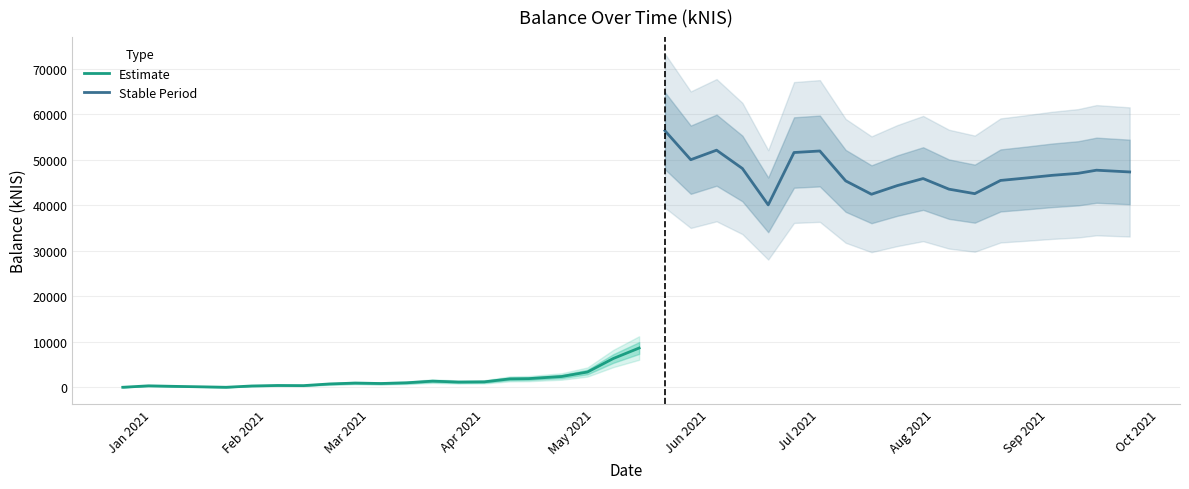

True or false: there are more than 1 points higher than both neighbors.

True